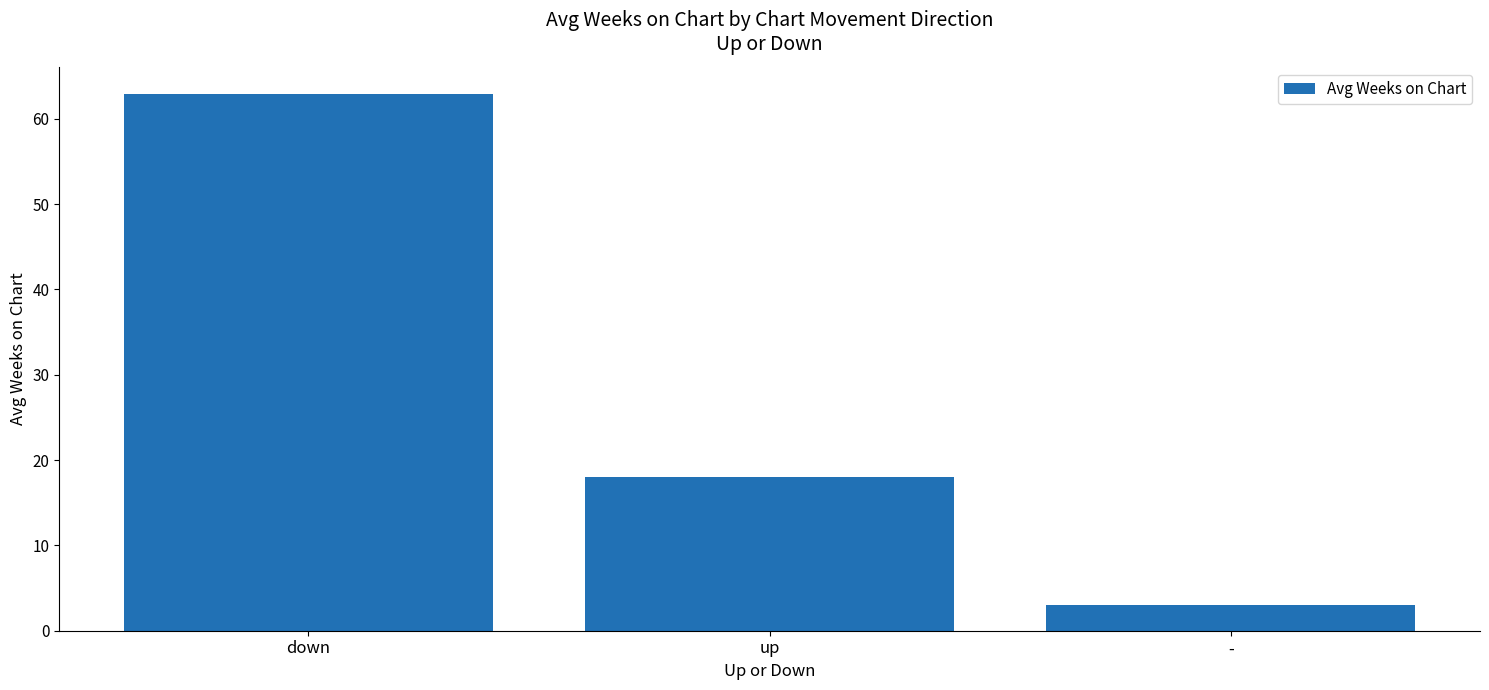

How many categories are shown in the chart?

3